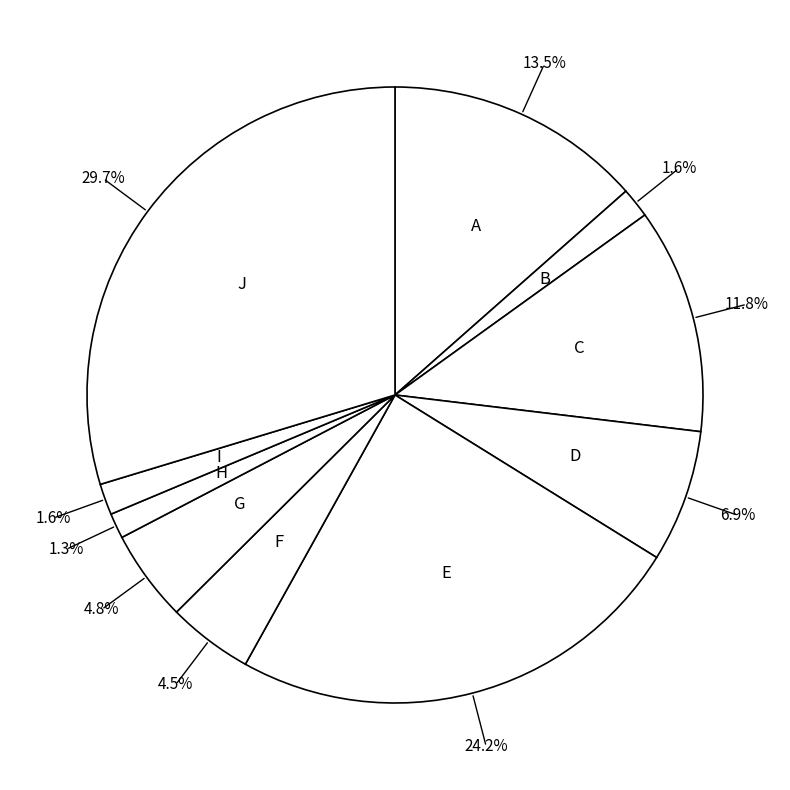

Between J and E, which is larger?

J